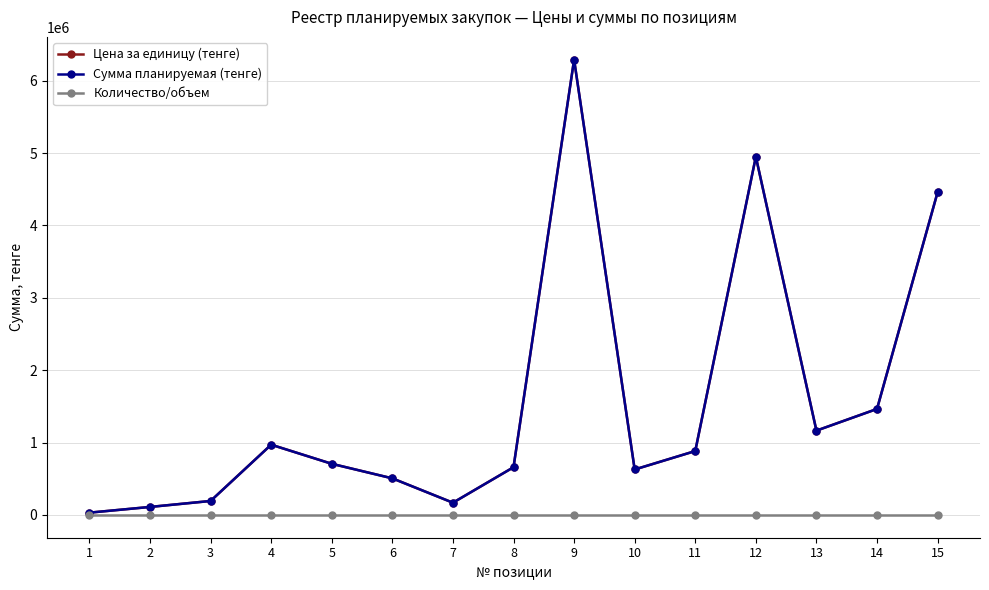

At which category does Сумма планируемая (тенге) reach its first local peak?

4